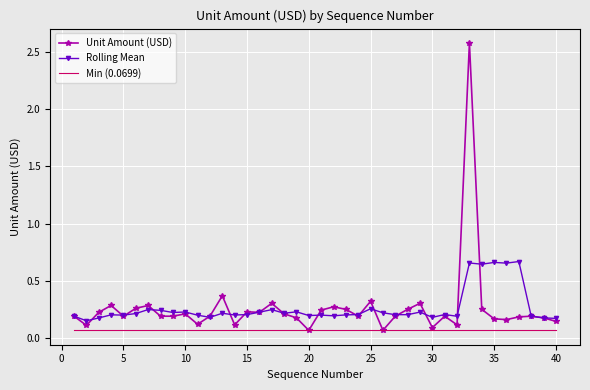

What is the maximum value shown in the chart?

2.6